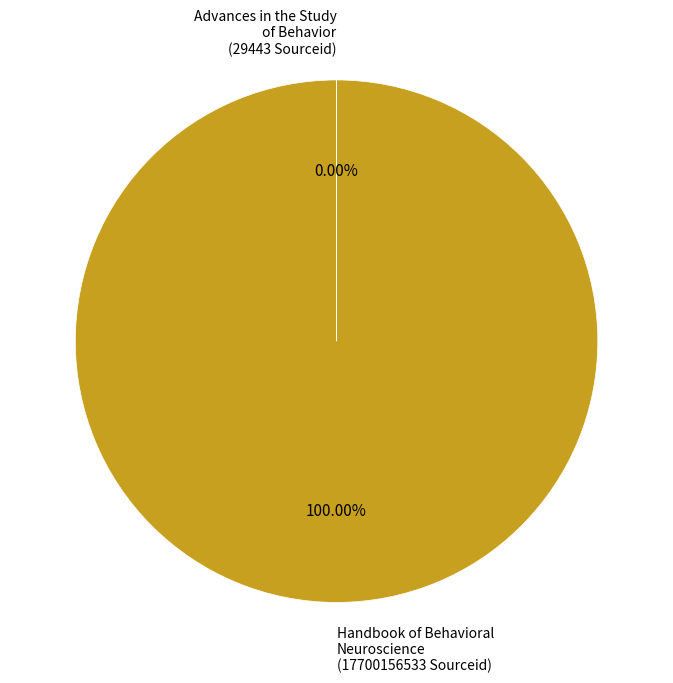

Which slice represents more than half of the pie?

Handbook of Behavioral Neuroscience (17700156533 Sourceid)